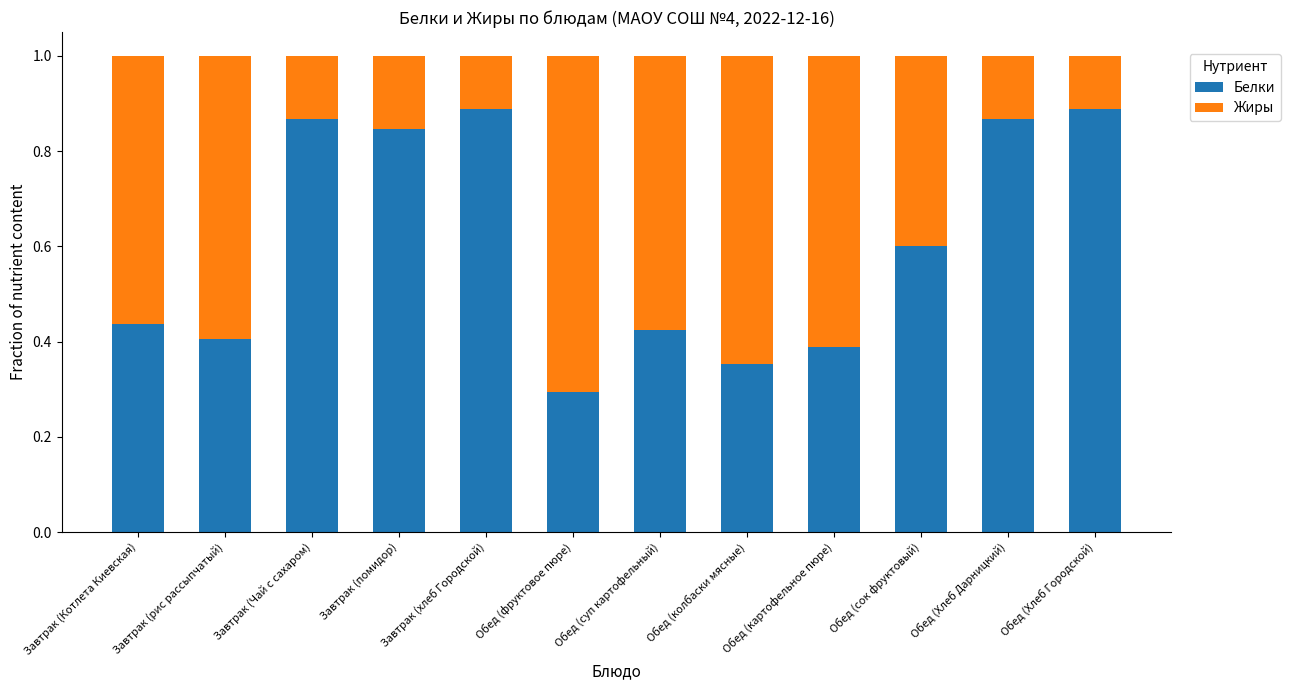

True or false: Белки has a value of 0.5 at Обед (фруктовое пюре).

False